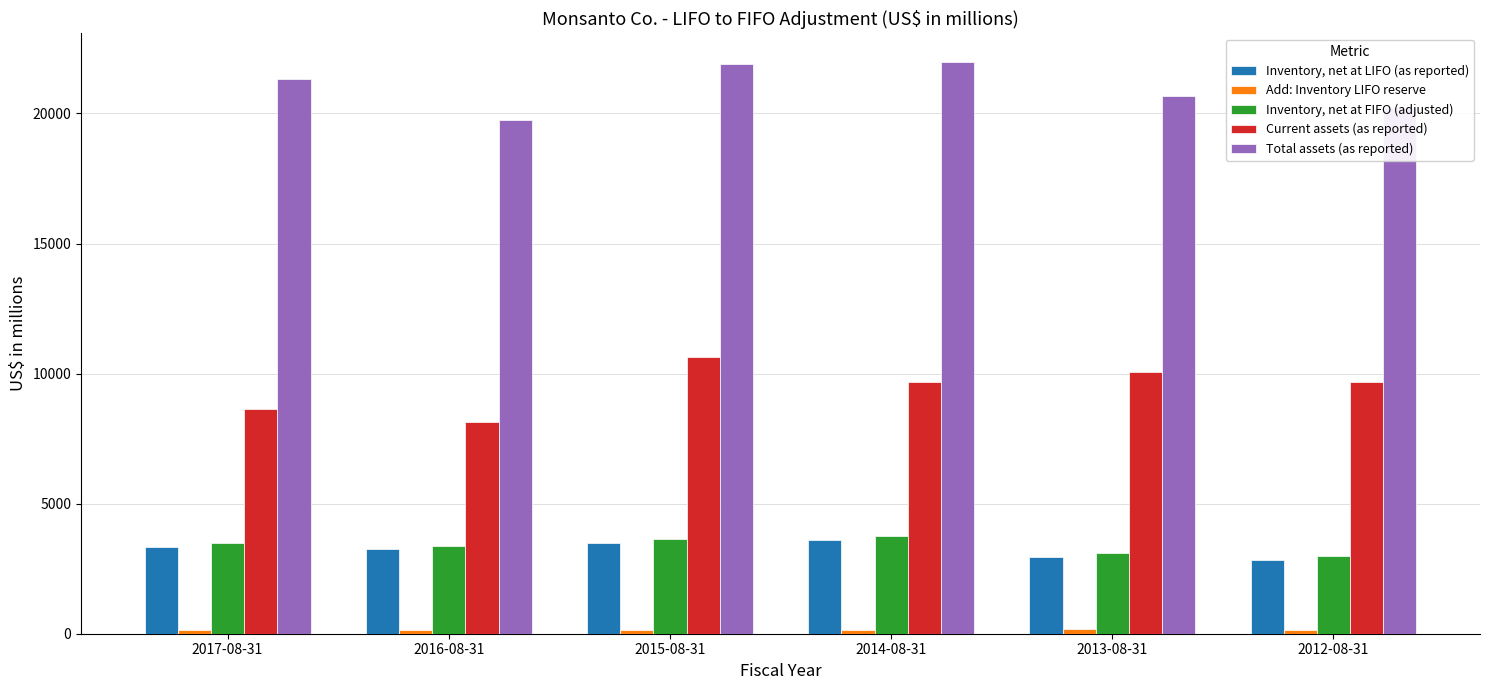

Read the Current assets (as reported) value at 2017-08-31, to the nearest 50.

8650